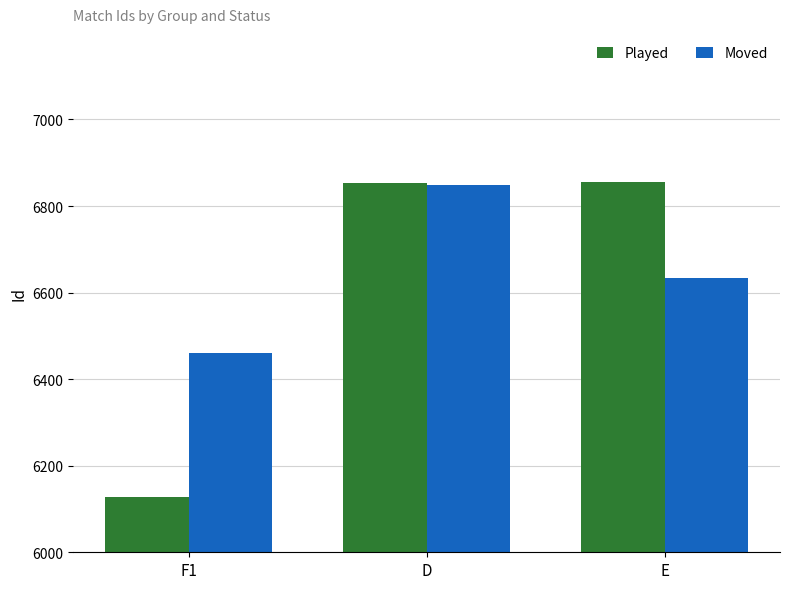

At which label is Played closest to 6491?

D